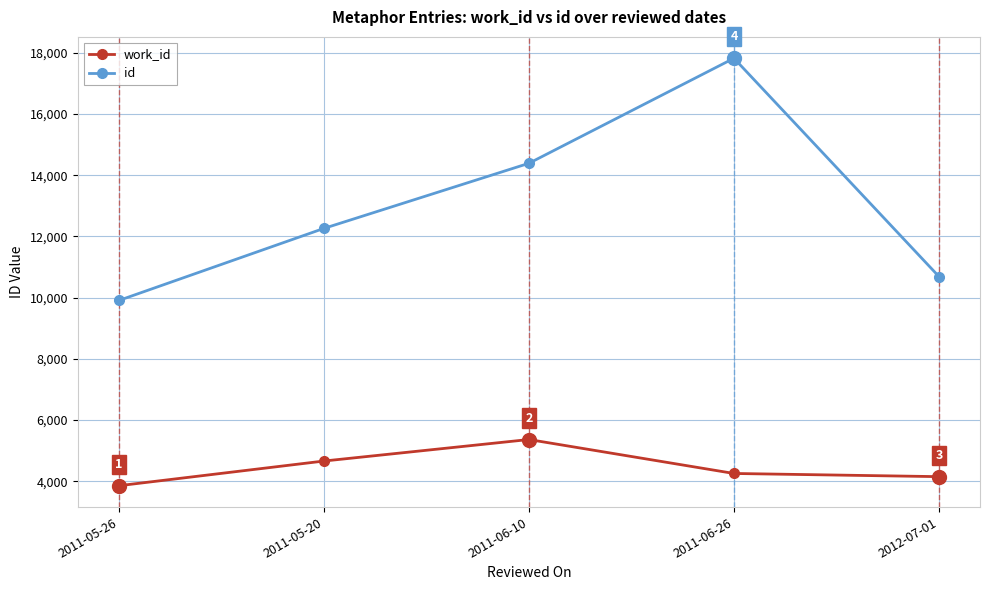

Does the chart have visible grid lines?

Yes